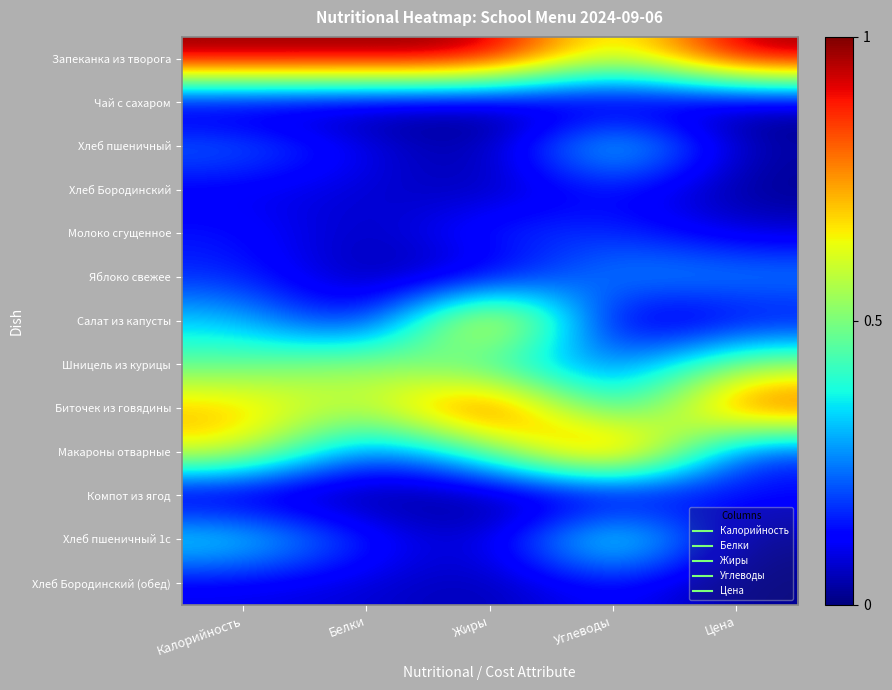

Between Калорийность and Белки, which is larger?

Калорийность